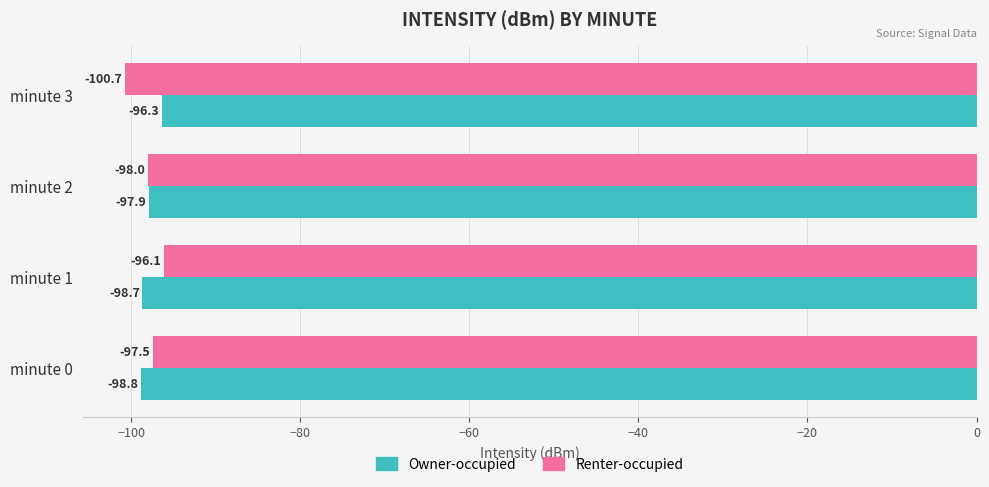

At how many categories does at least one series exceed -98?

4